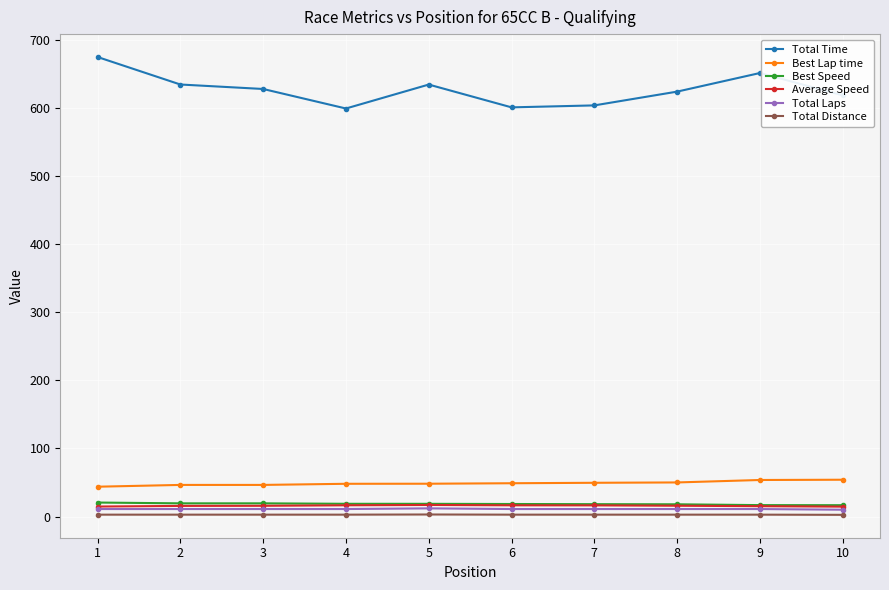

What is the sum of the Best Lap time values at 10 and 9?

107.7